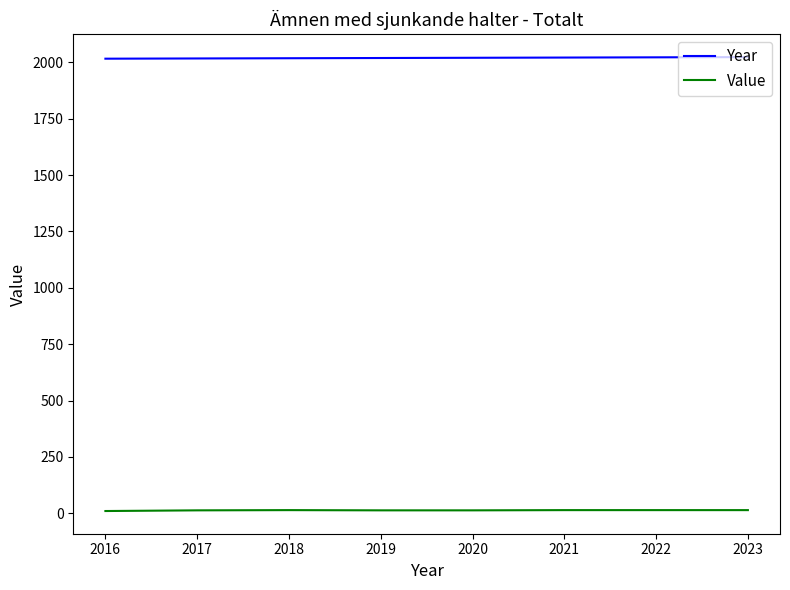

True or false: Value and Year cross at least once.

False